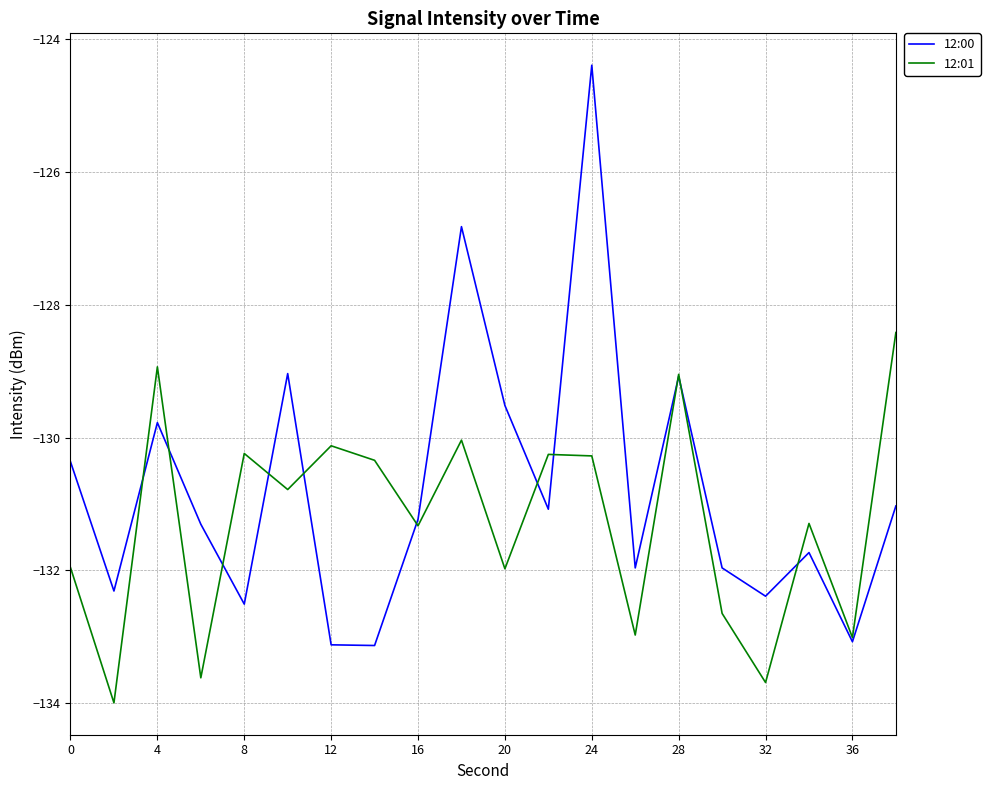

Does the chart have visible grid lines?

Yes